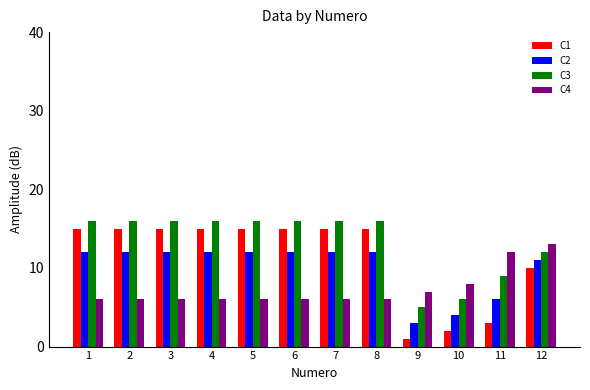

How many categories are shown in the chart?

12